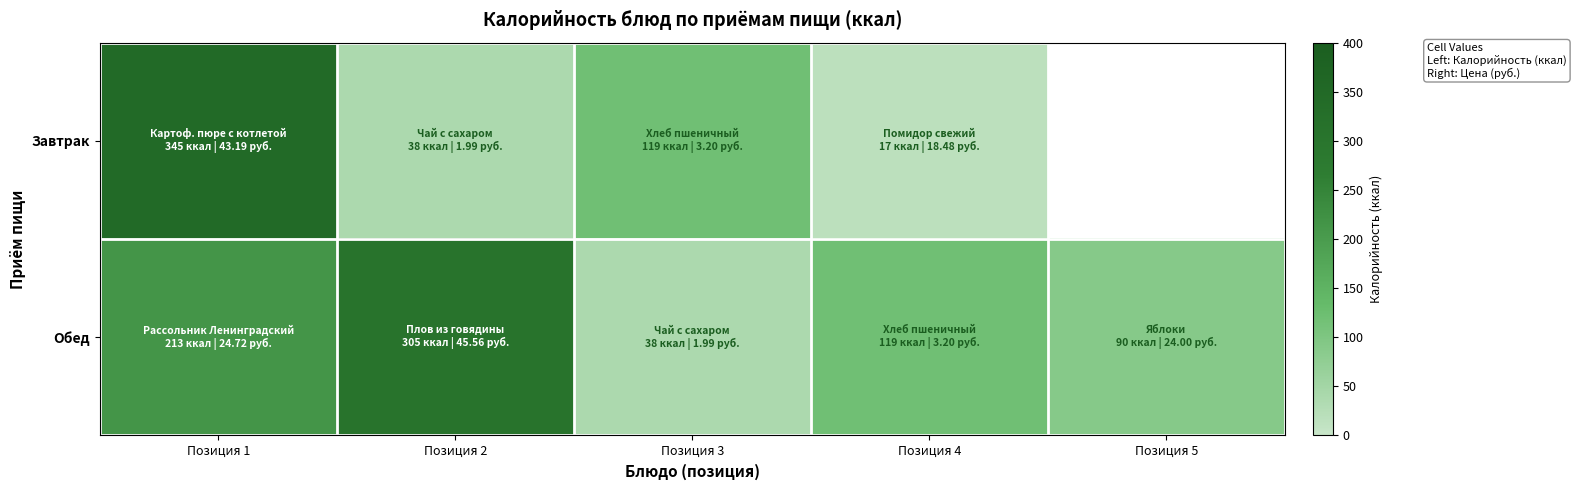

List the labels in order of Обед value, smallest first.

Позиция 3, Позиция 5, Позиция 4, Позиция 1, Позиция 2